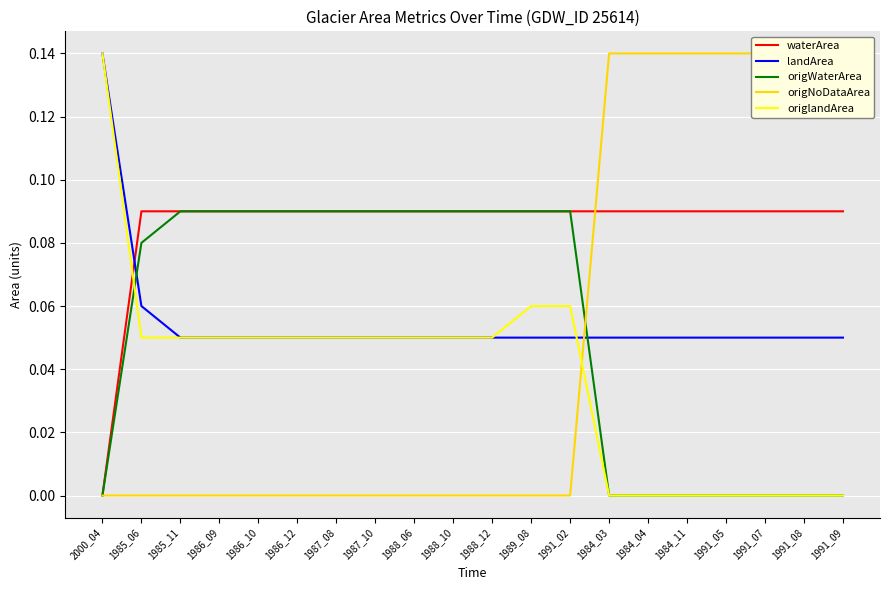

Is this an area chart (filled region under the line)?

No